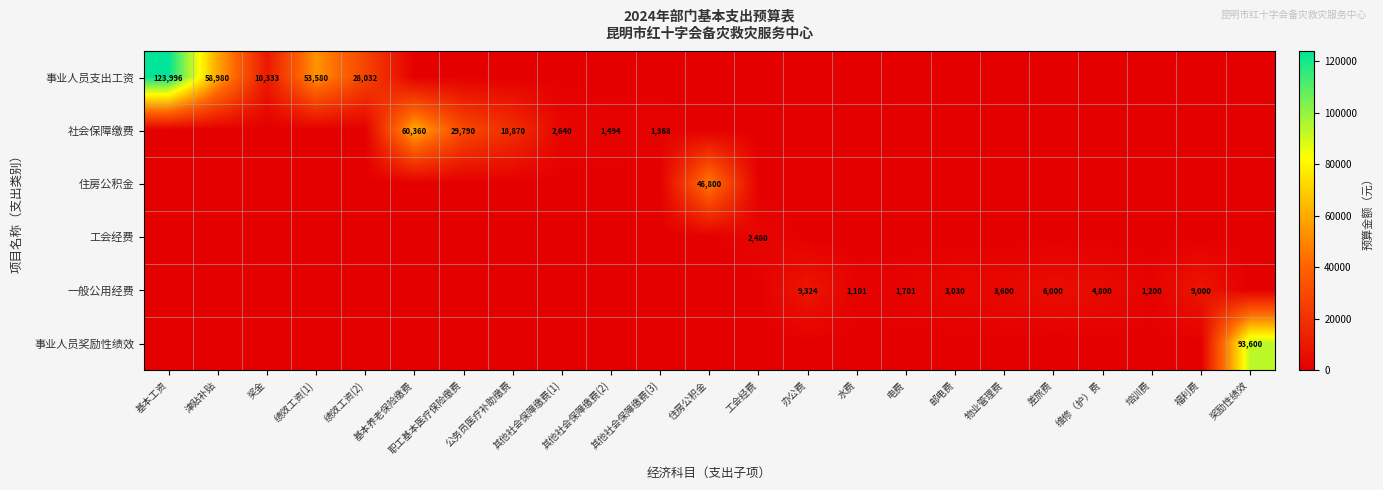

Is it true that 工会经费 equals 1398.1 at 水费?

False